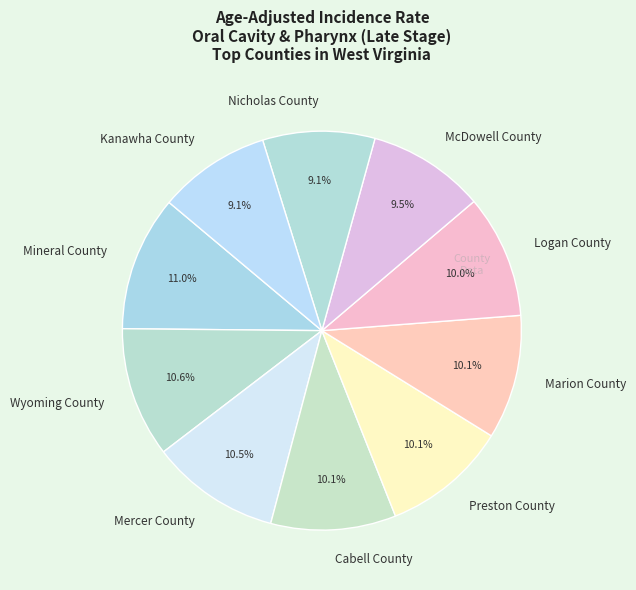

Combined, do Cabell County and Preston County account for over 50%?

No